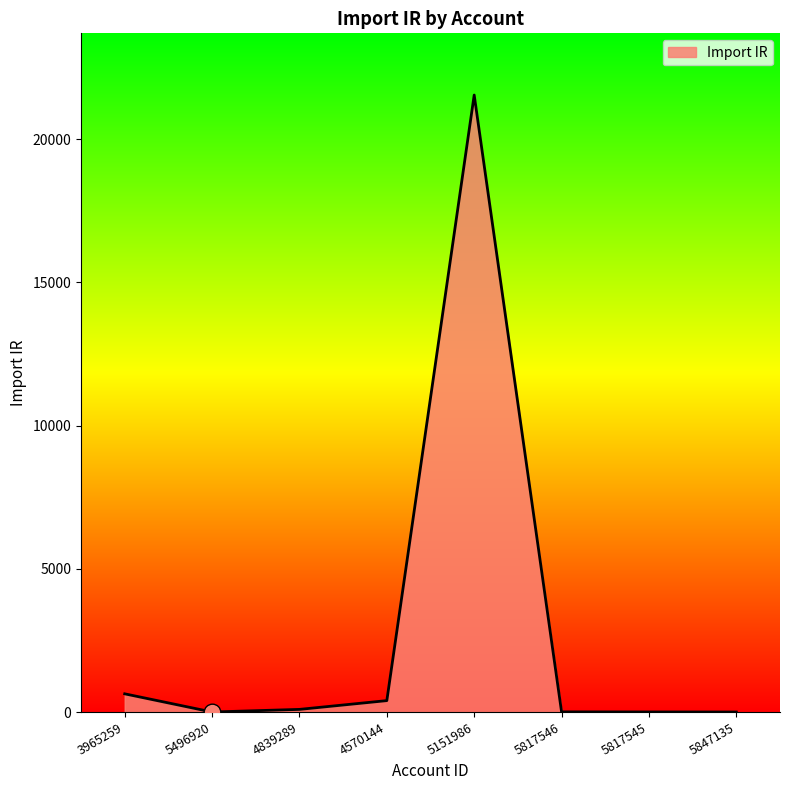

Where is the data nearest to the value 10770?

3965259